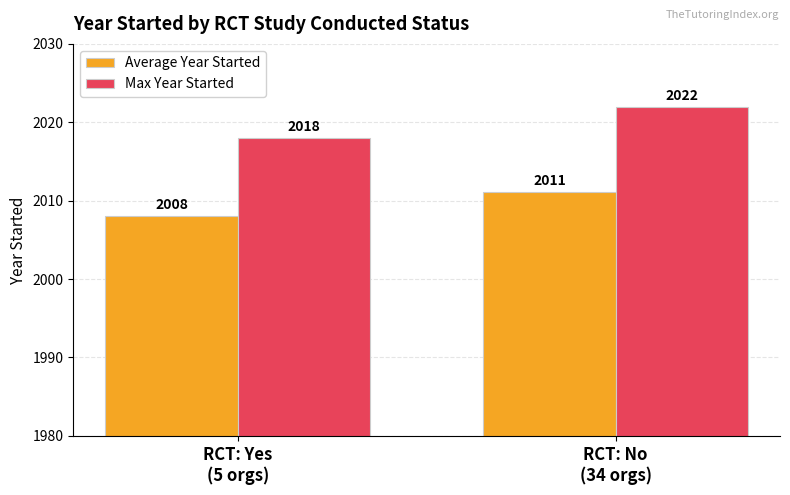

What is the sum of the Max Year Started values at RCT: Yes
(5 orgs) and RCT: No
(34 orgs)?

4040.0